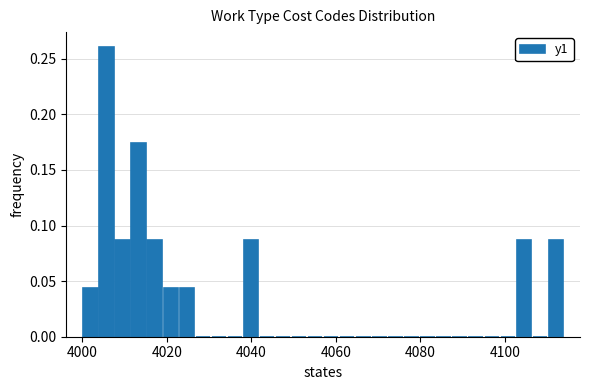

Read against the x-axis, roughly where is the centre of the tallest bar?

4006